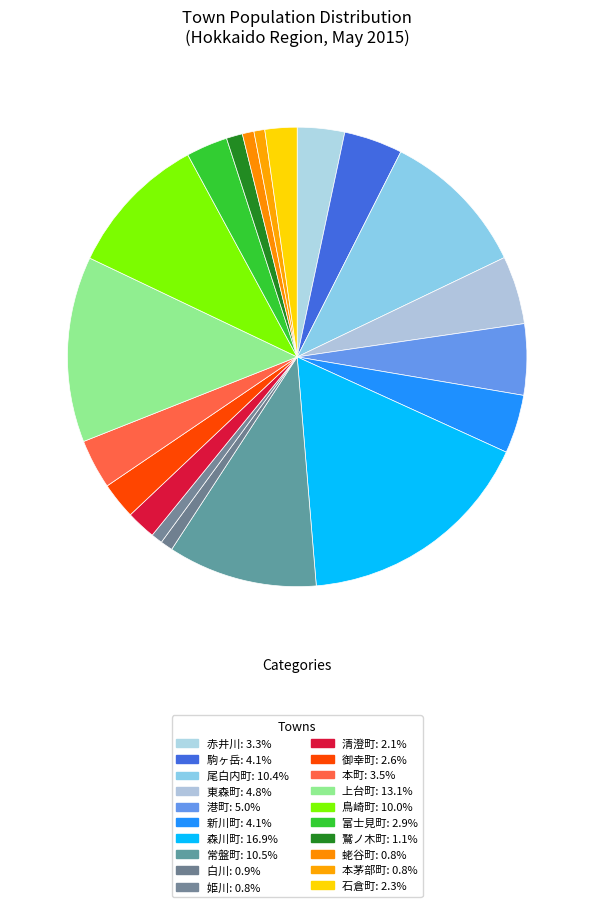

Do 赤井川 and 駒ヶ岳 together represent more than half of the pie?

No